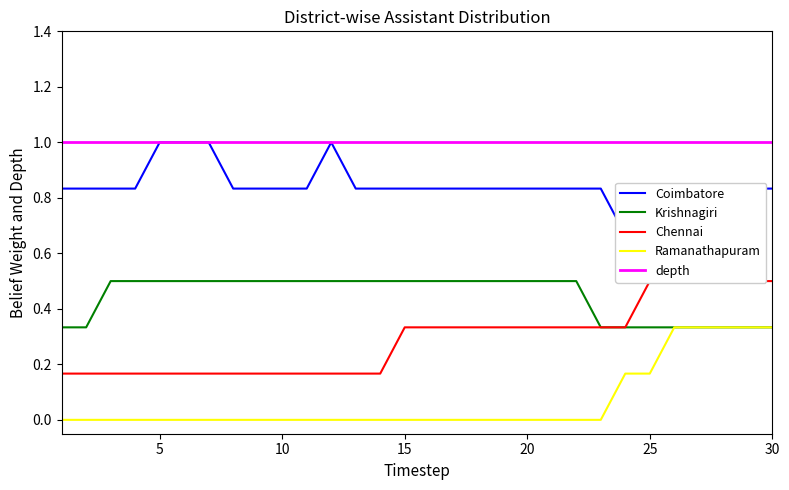

How many Ramanathapuram values are between 0 and 1?

30